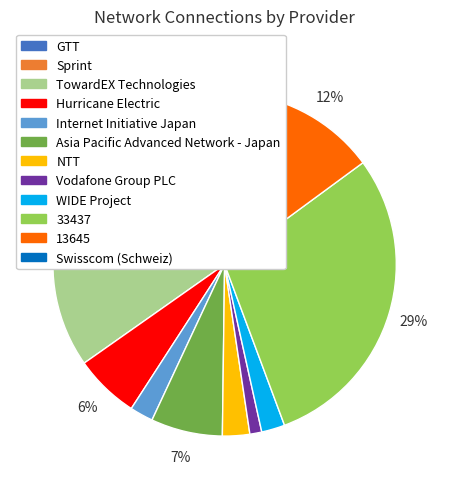

To the nearest percent, what portion does Sprint represent?

5%